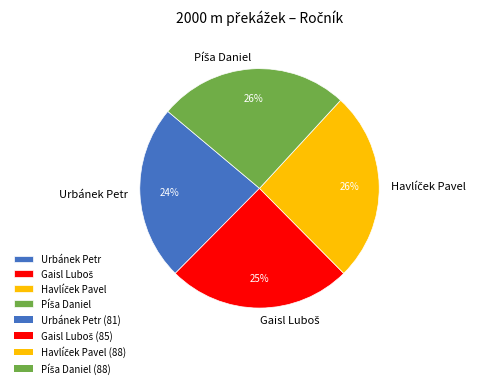

What is the smallest slice in the pie chart?

Urbánek Petr